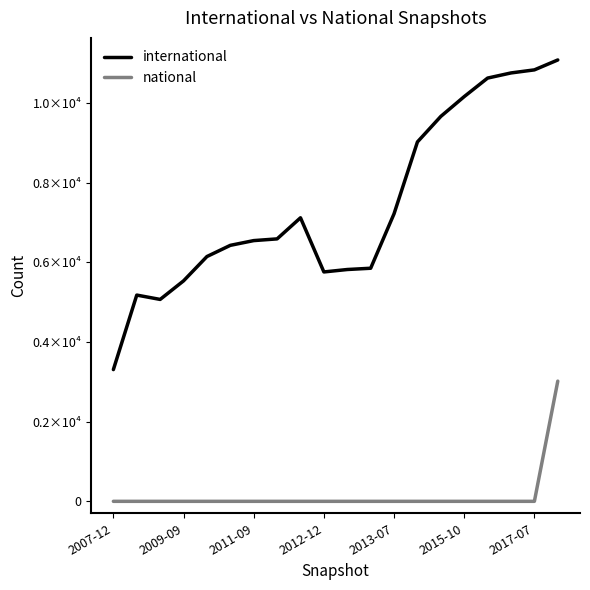

Does the chart have visible grid lines?

No